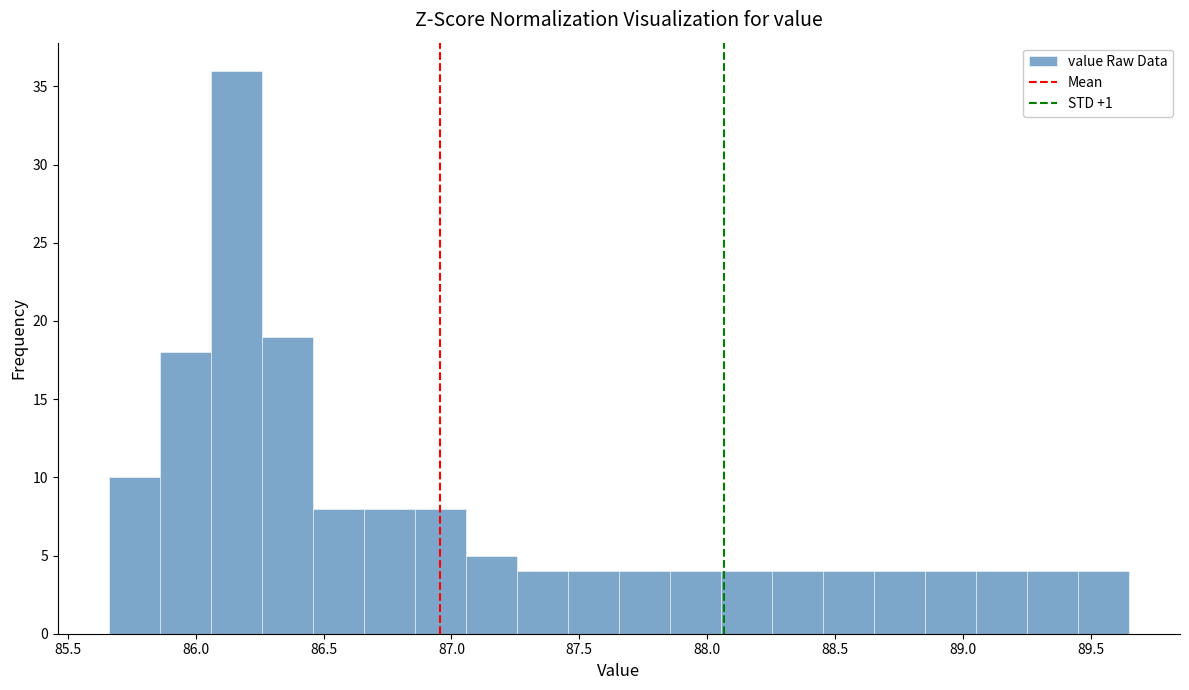

Around what value on the x-axis is the tallest bar? Give the approximate position of its centre, as read against the axis.

86.15